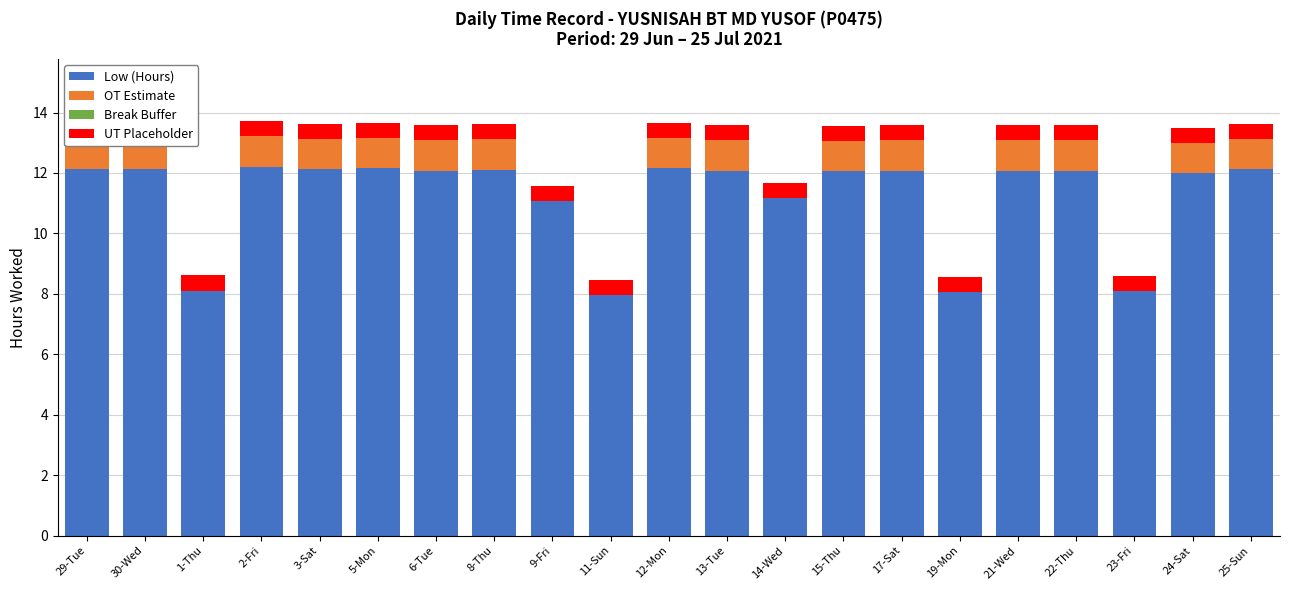

What is the value of the OT Estimate bar at the 14th from the left?

1.0